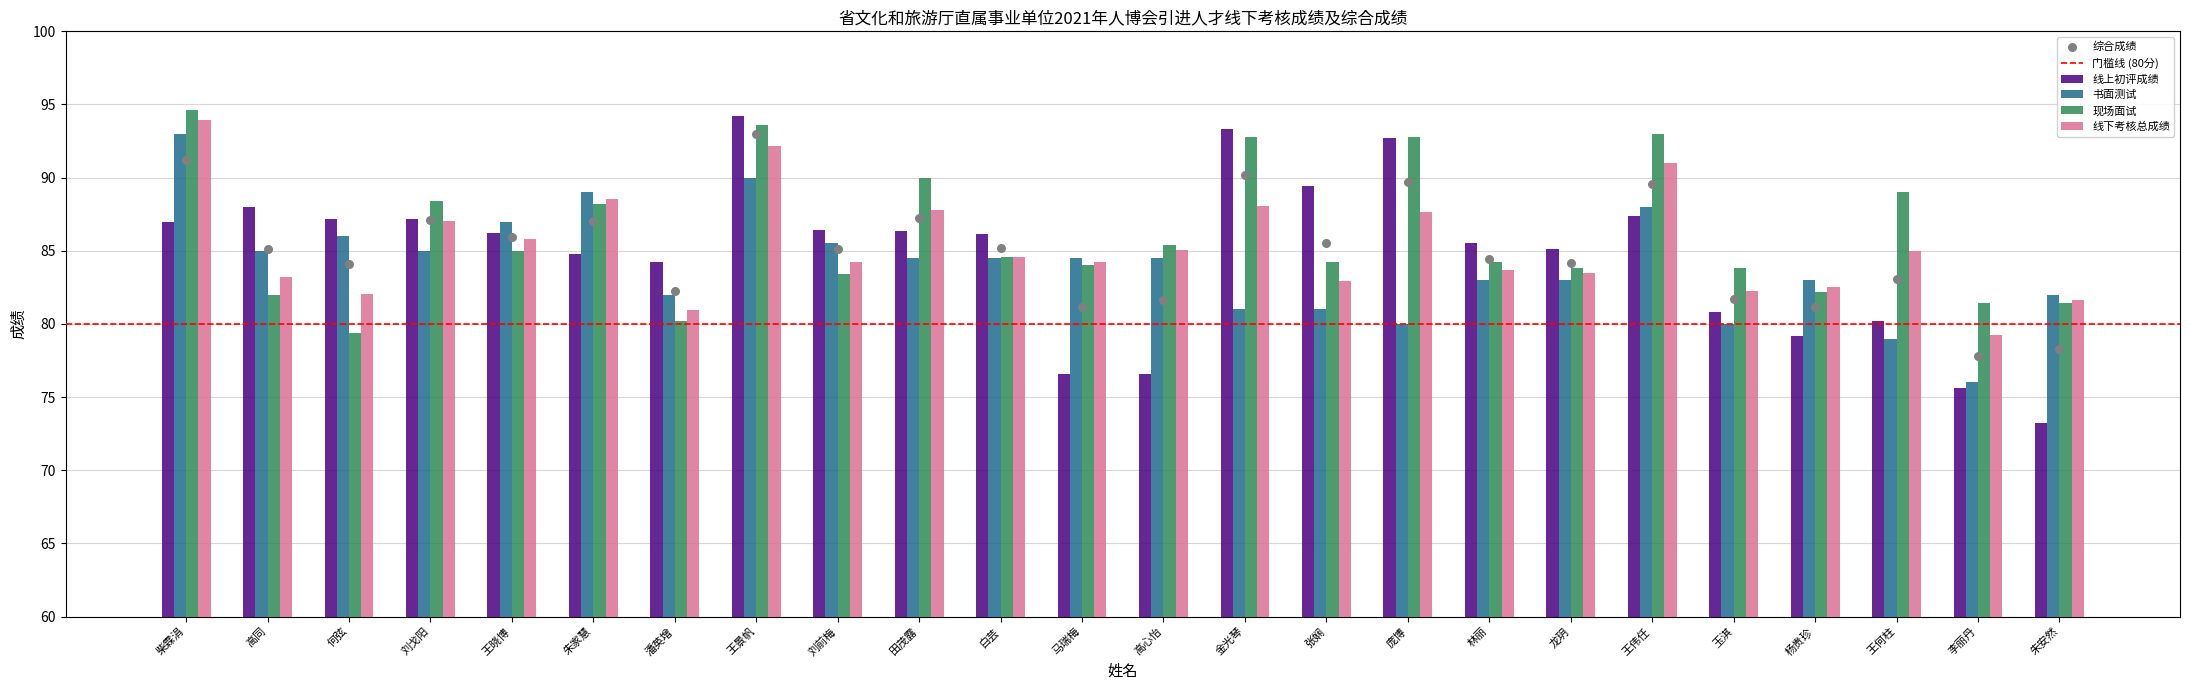

Which series contains the highest Y value?

现场面试